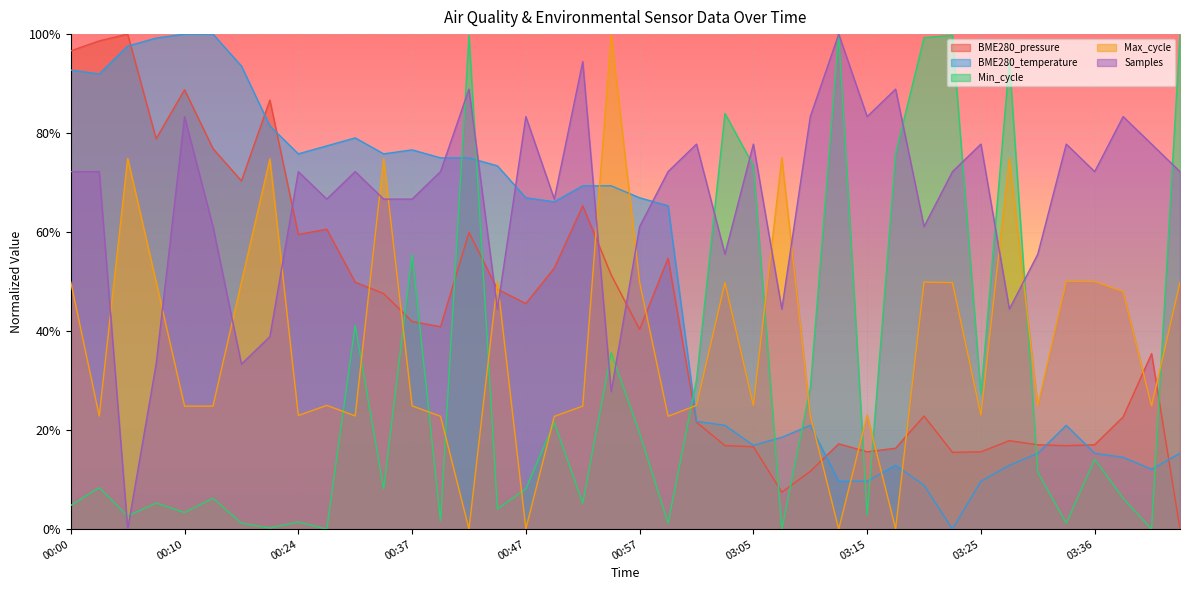

How many interior local peaks does the BME280_pressure series have?

11